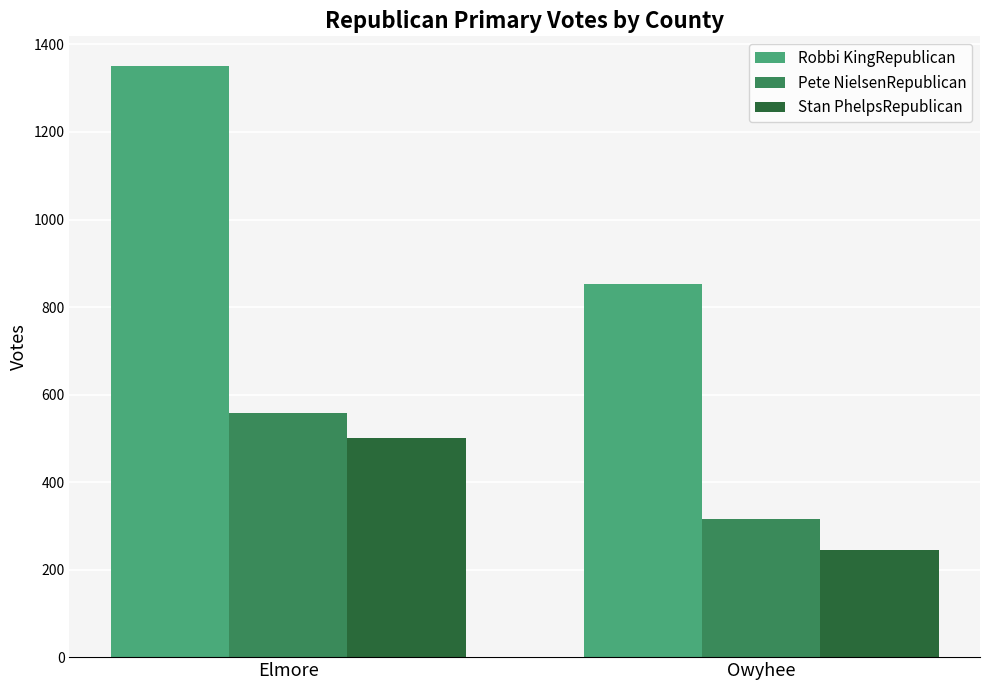

Which series has the largest range (max minus min)?

Robbi KingRepublican